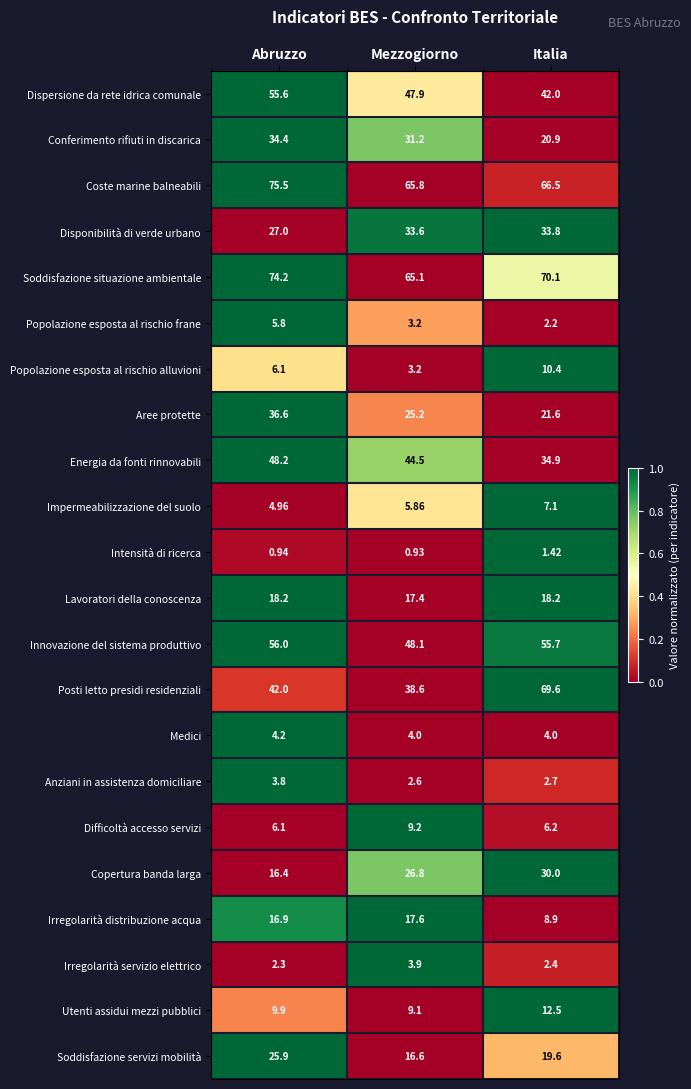

Which series has the widest spread of values?

Posti letto presidi residenziali